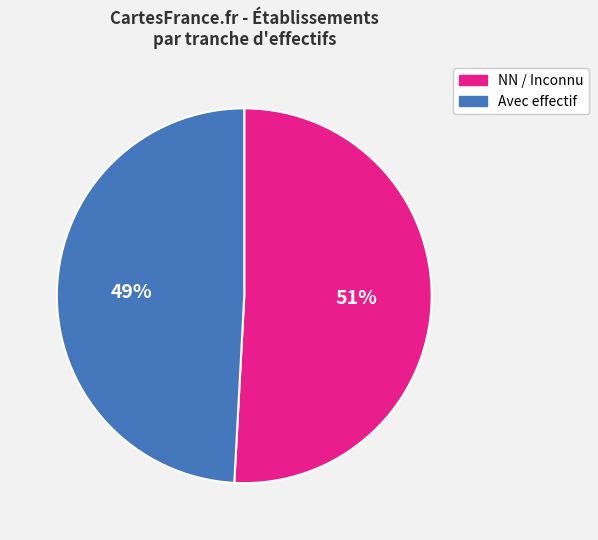

Rank the categories by value from lowest to highest.

Avec effectif, NN / Inconnu